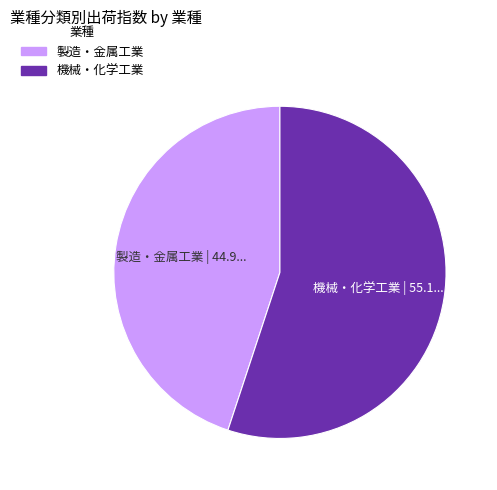

Is there any slice that represents more than half of the pie?

Yes